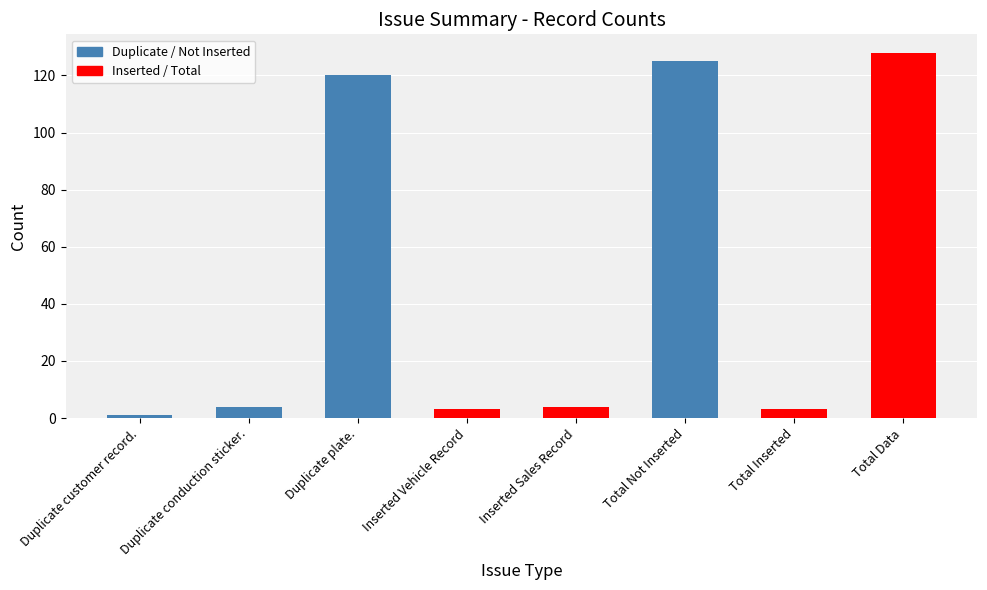

What is the sum of the values at Total Data and Inserted Sales Record?

132